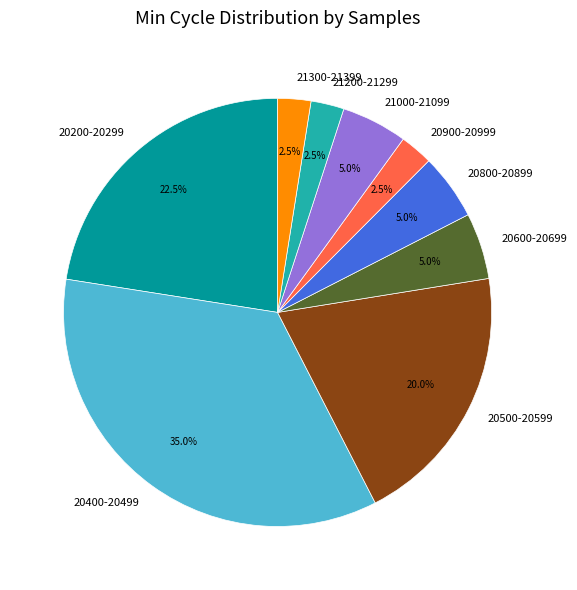

Is the sum of 21300-21399 and 20400-20499 greater than half?

No